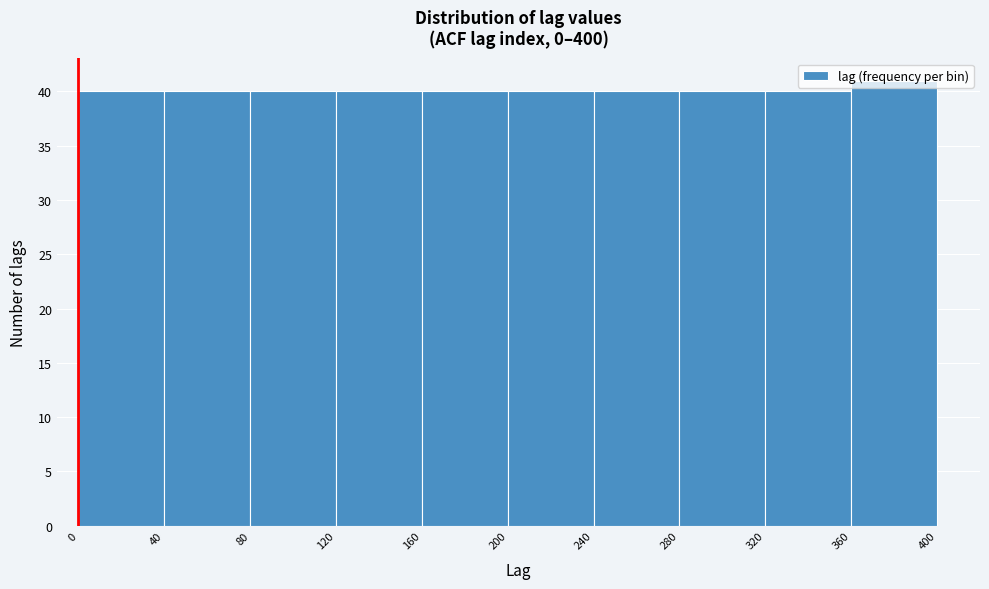

Reading left to right, list every bar in this chart as the range it spans on the x-axis followed by its height. The values are not printed on the chart, so give them approximately, as read against the axis.

0 to 40: 40
40 to 80: 40
80 to 120: 40
120 to 160: 40
160 to 200: 40
200 to 240: 40
240 to 280: 40
280 to 320: 40
320 to 360: 40
360 to 400: 41